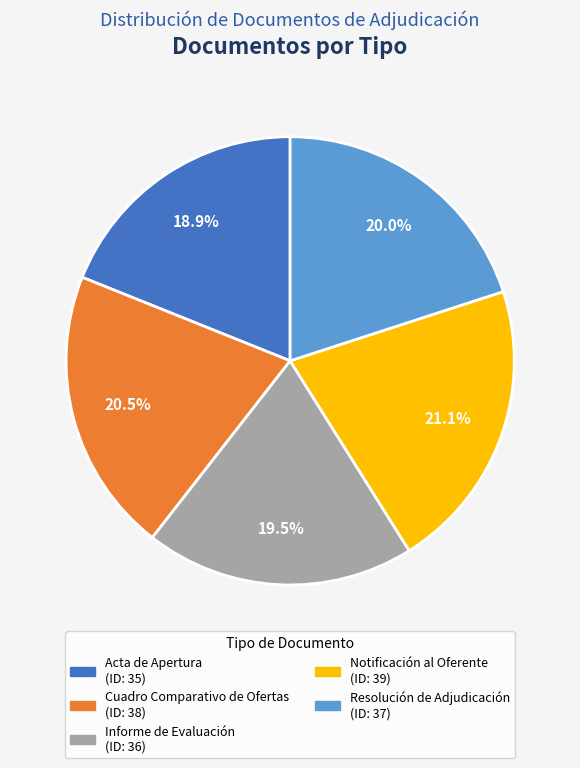

What is the largest slice in the pie chart?

Notificación al Oferente